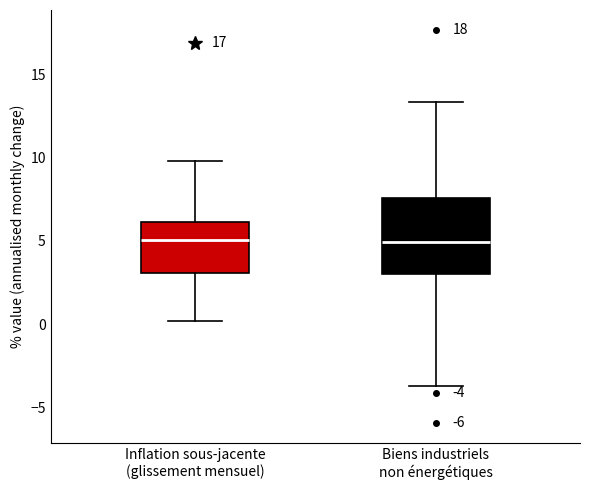

Which box is the tallest, from its lower edge to its upper edge?

Biens industriels non énergétiques